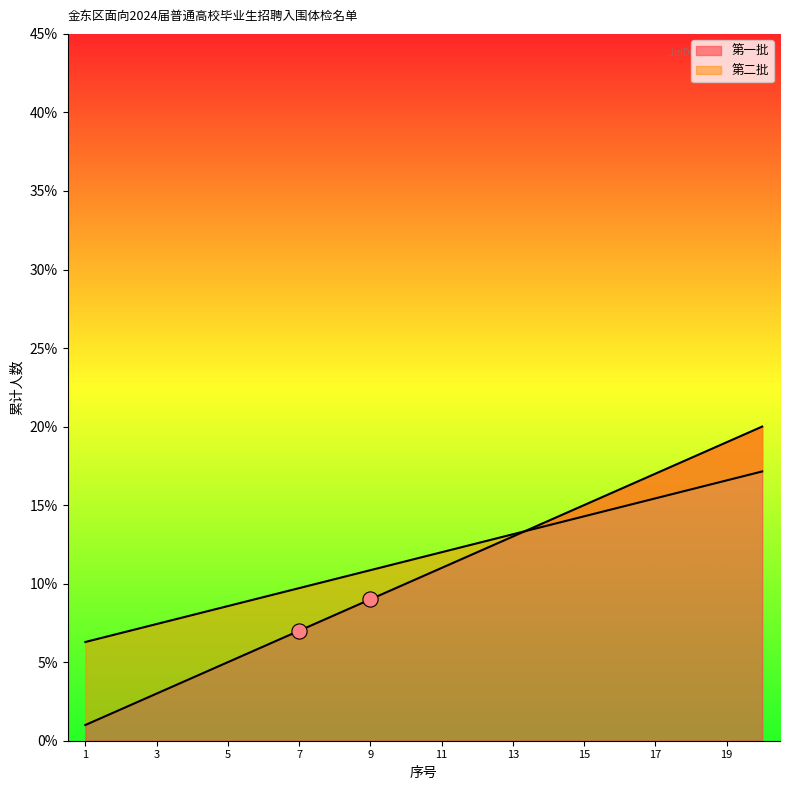

Which series has the largest total across all categories?

第二批